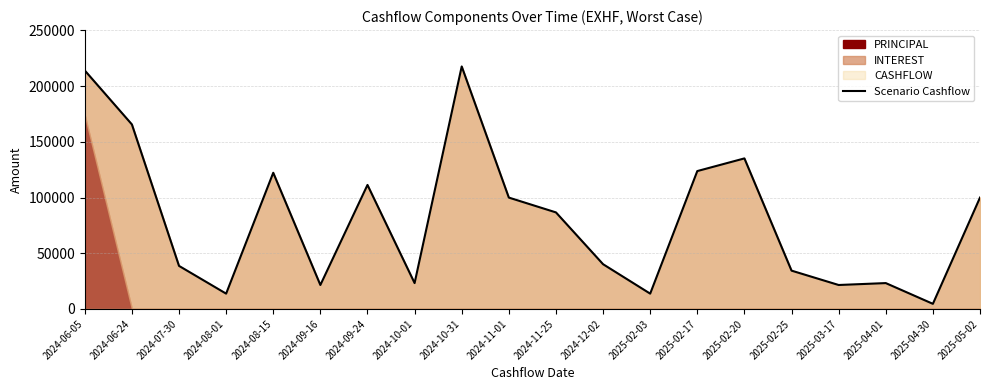

What is the ratio of the value at 2024-08-15 to the value at 2025-04-01?

5.3